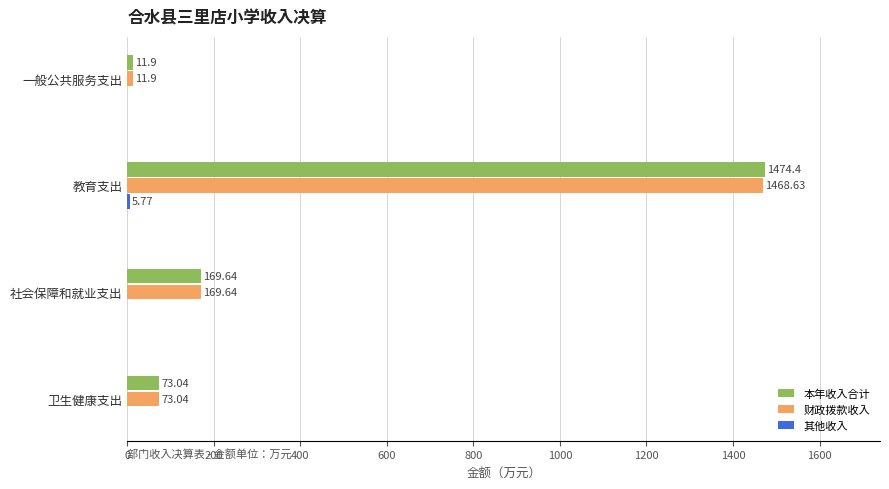

What is the total value across all series at 卫生健康支出?

146.1